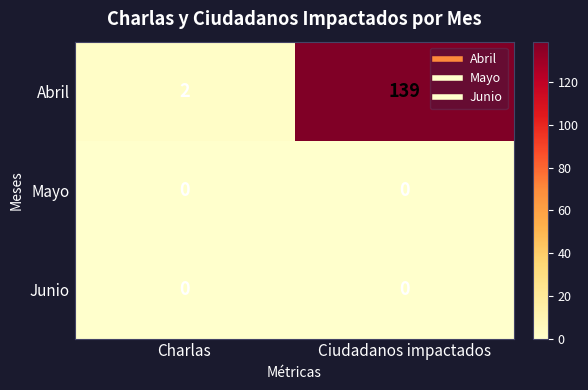

Is it true that Abril equals 50 at Ciudadanos impactados?

False